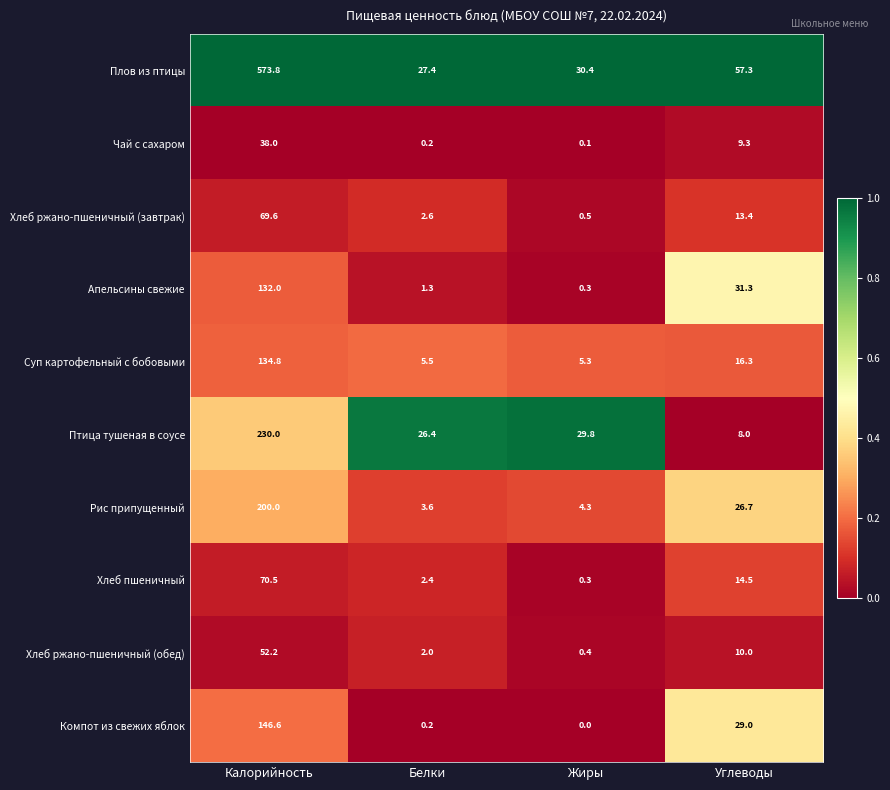

List the series in order of their peak value, lowest first.

Чай с сахаром, Хлеб ржано-пшеничный (обед), Хлеб ржано-пшеничный (завтрак), Хлеб пшеничный, Апельсины свежие, Суп картофельный с бобовыми, Компот из свежих яблок, Рис припущенный, Птица тушеная в соусе, Плов из птицы